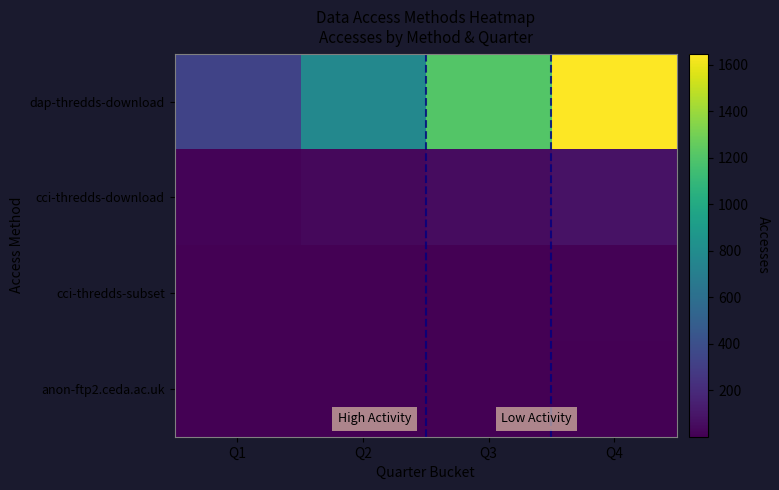

Reading right to left, extract all data points from this chart.

dap-thredds-download: Q4=1647.0	Q3=1207.8	Q2=768.6	Q1=329.4
cci-thredds-download: Q4=78.7	Q3=57.7	Q2=36.7	Q1=15.7
cci-thredds-subset: Q4=9.1	Q3=6.7	Q2=4.3	Q1=1.8
anon-ftp2.ceda.ac.uk: Q4=6.7	Q3=4.9	Q2=3.1	Q1=1.3